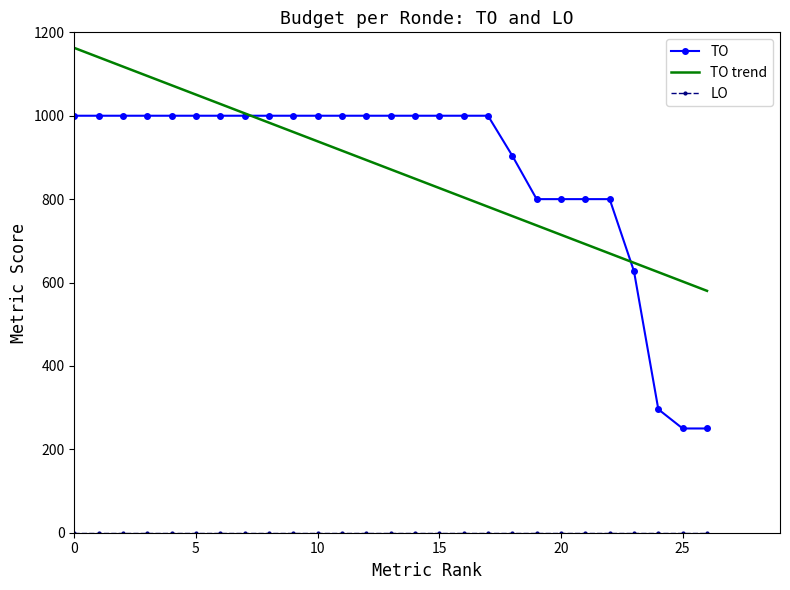

Which series has the widest spread of values?

TO